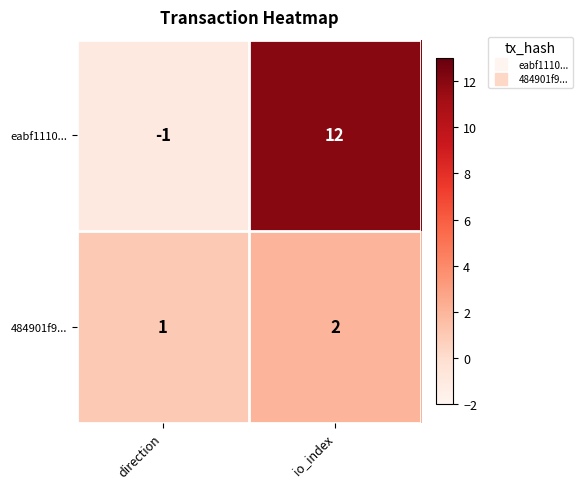

What is the sum of all 484901f9... values?

3